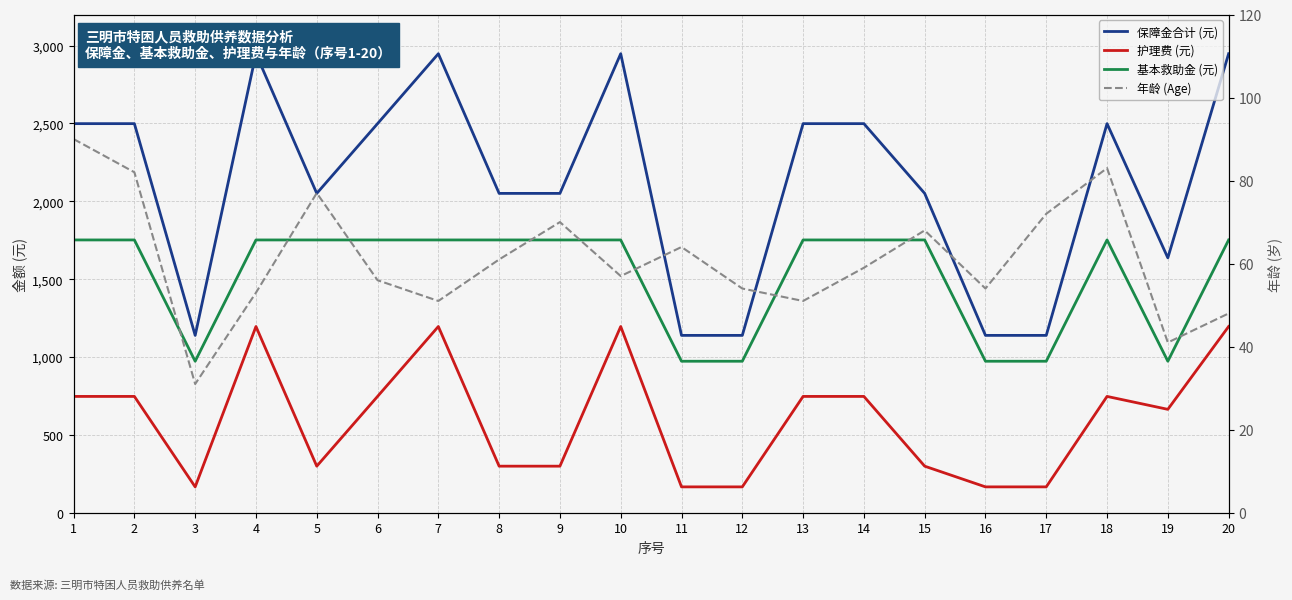

Rank the series at 20 from lowest to highest value.

年龄 (Age), 护理费 (元), 基本救助金 (元), 保障金合计 (元)